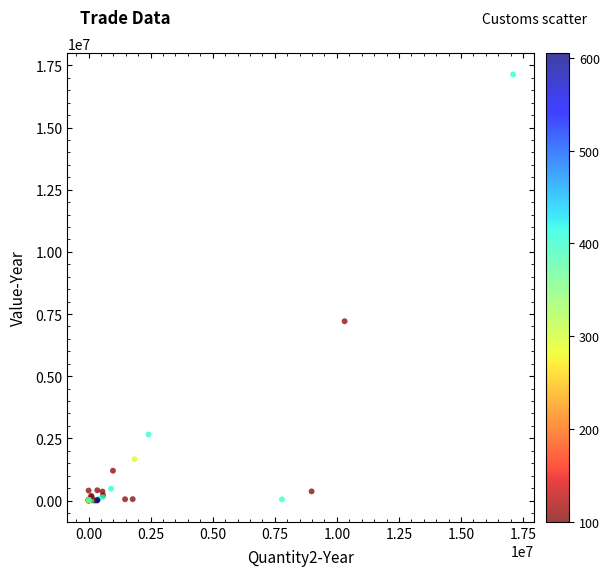

What Y value in the scatter plot is closest to 8567093?

7209604